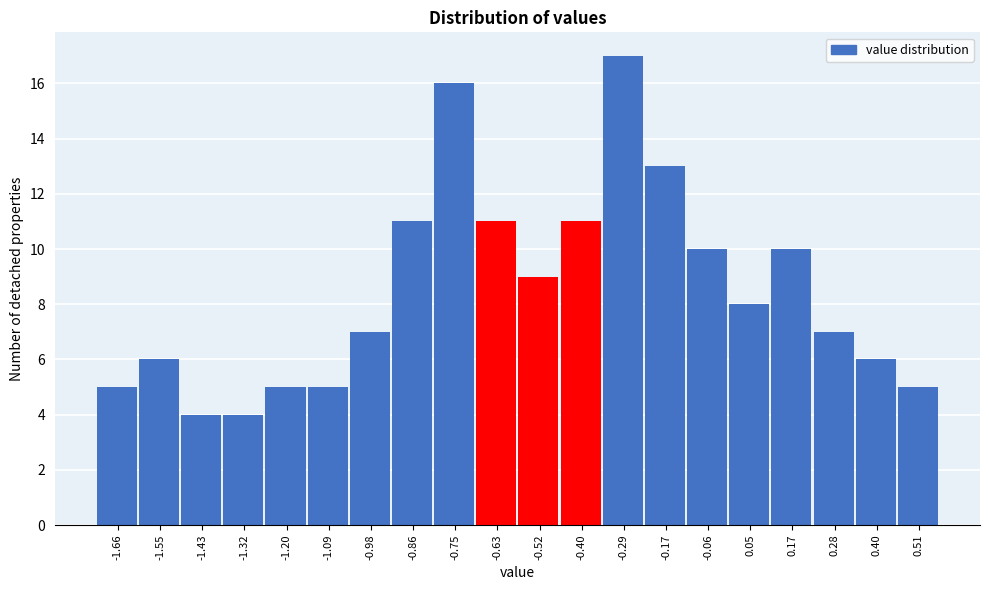

How tall is the bar that spans -0.34 to -0.24 on the x-axis? Neither the bar edges nor the heights are printed on the chart, so give them approximately, as read against the axes.

17